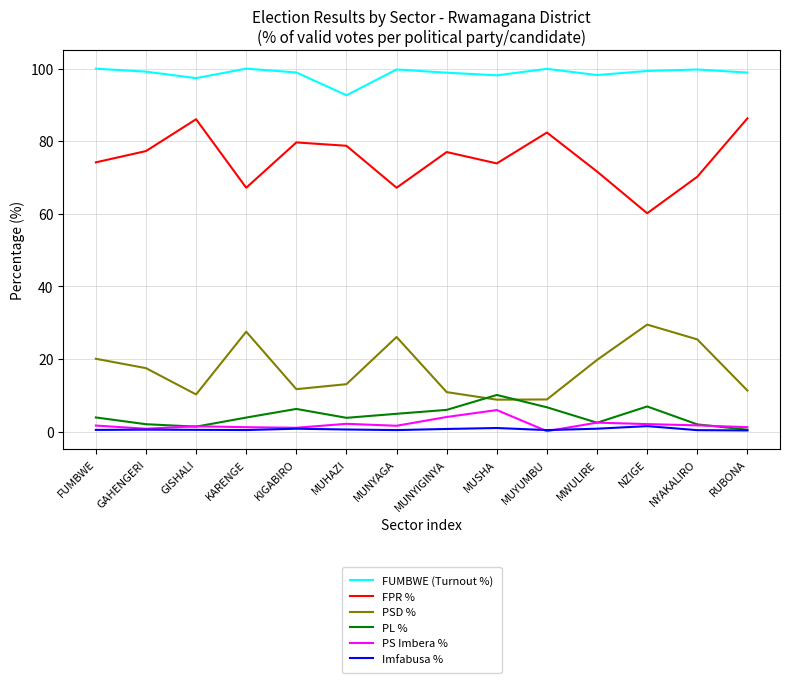

What are all the series names shown in the legend?

FUMBWE (Turnout %), FPR %, PSD %, PL %, PS Imbera %, Imfabusa %